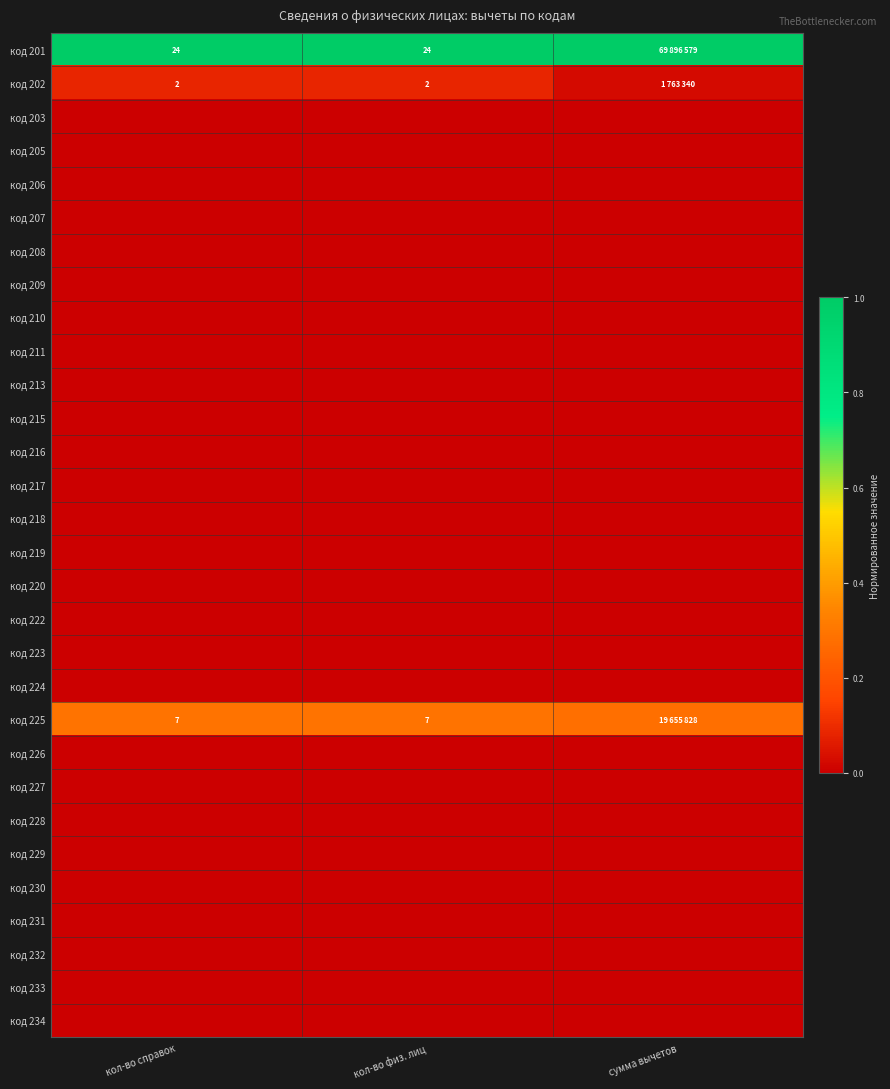

The код 207 series shows 0.0 at сумма вычетов. True or false?

True